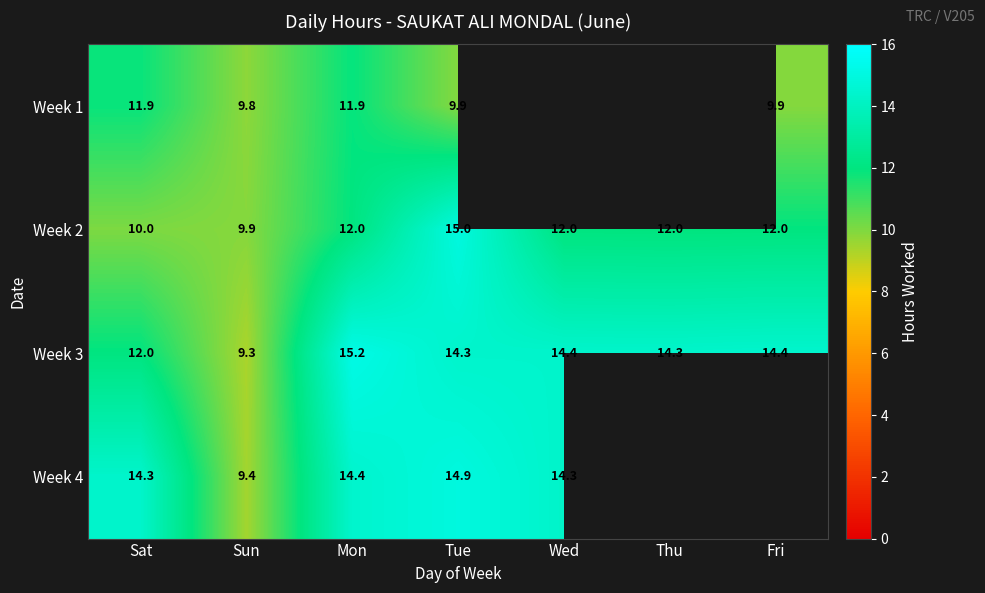

At how many categories does at least one series exceed 14?

6